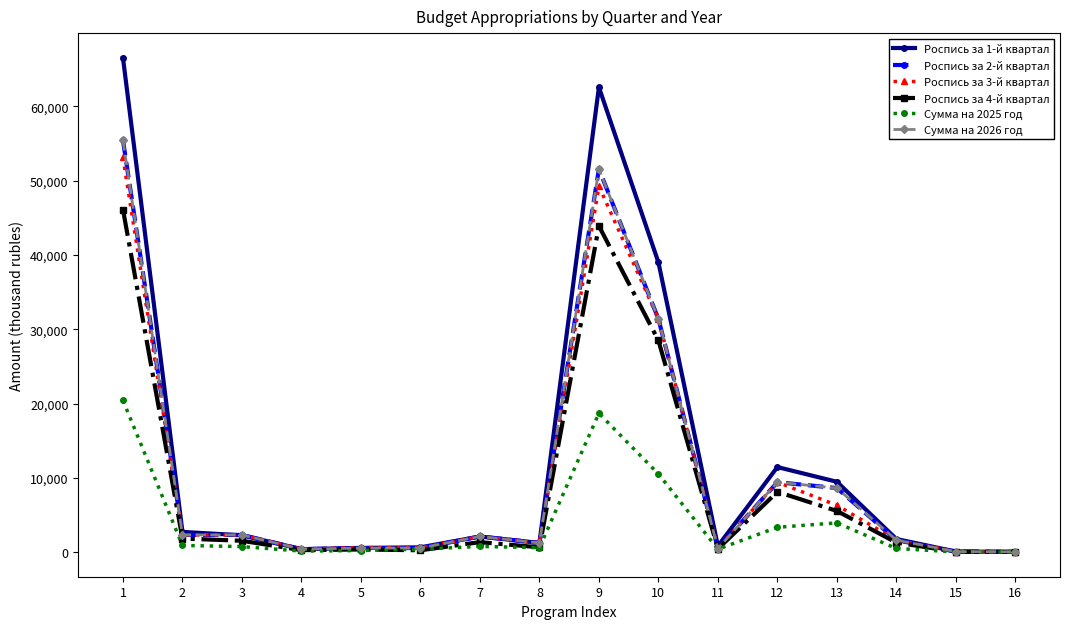

True or false: Роспись за 2-й квартал and Сумма на 2025 год cross at least once.

False